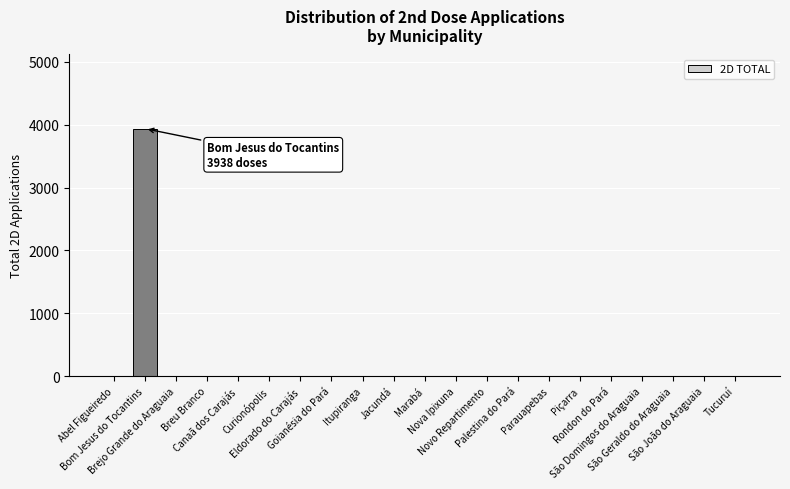

Reading left to right, transcribe all the data shown in this chart.

0	3938	0	0	0	0	0	0	0	0	0	0	0	0	0	0	0	0	0	0	0